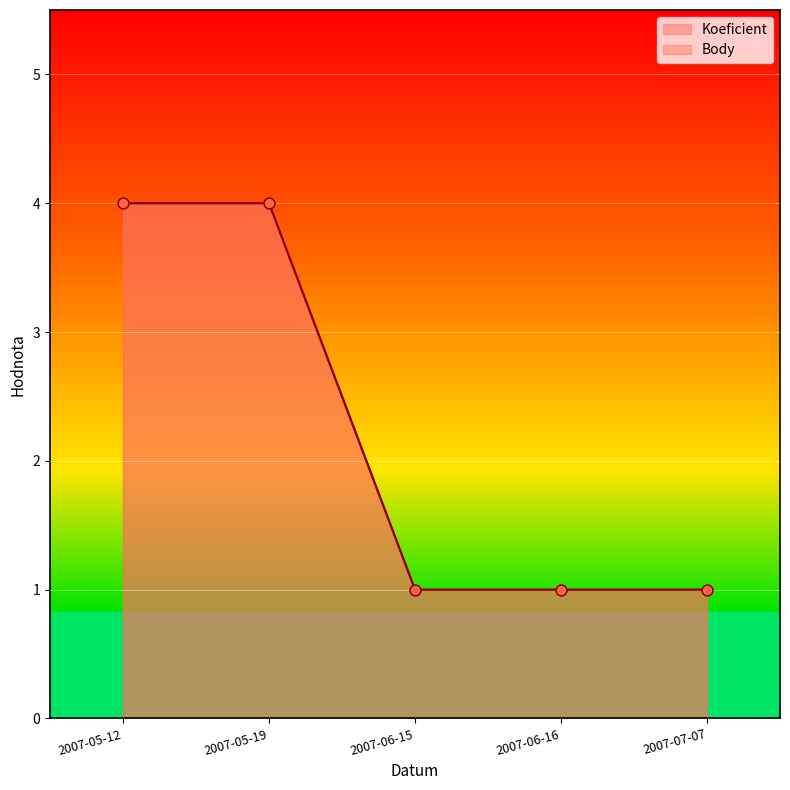

Which series has the largest total across all categories?

Koeficient